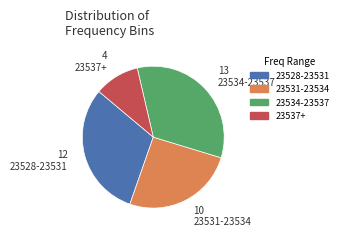

Is there any slice that represents more than half of the pie?

No